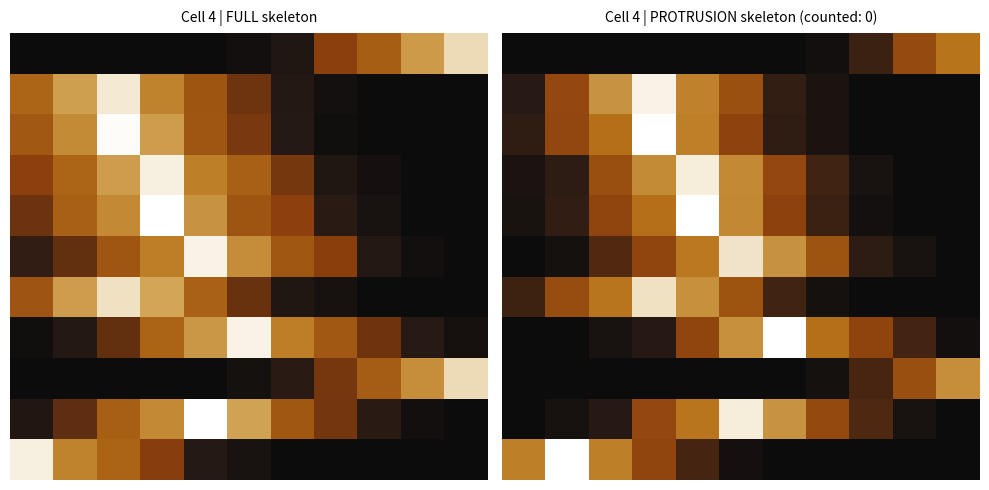

What is the difference between the highest and lowest values at 6?

100.0